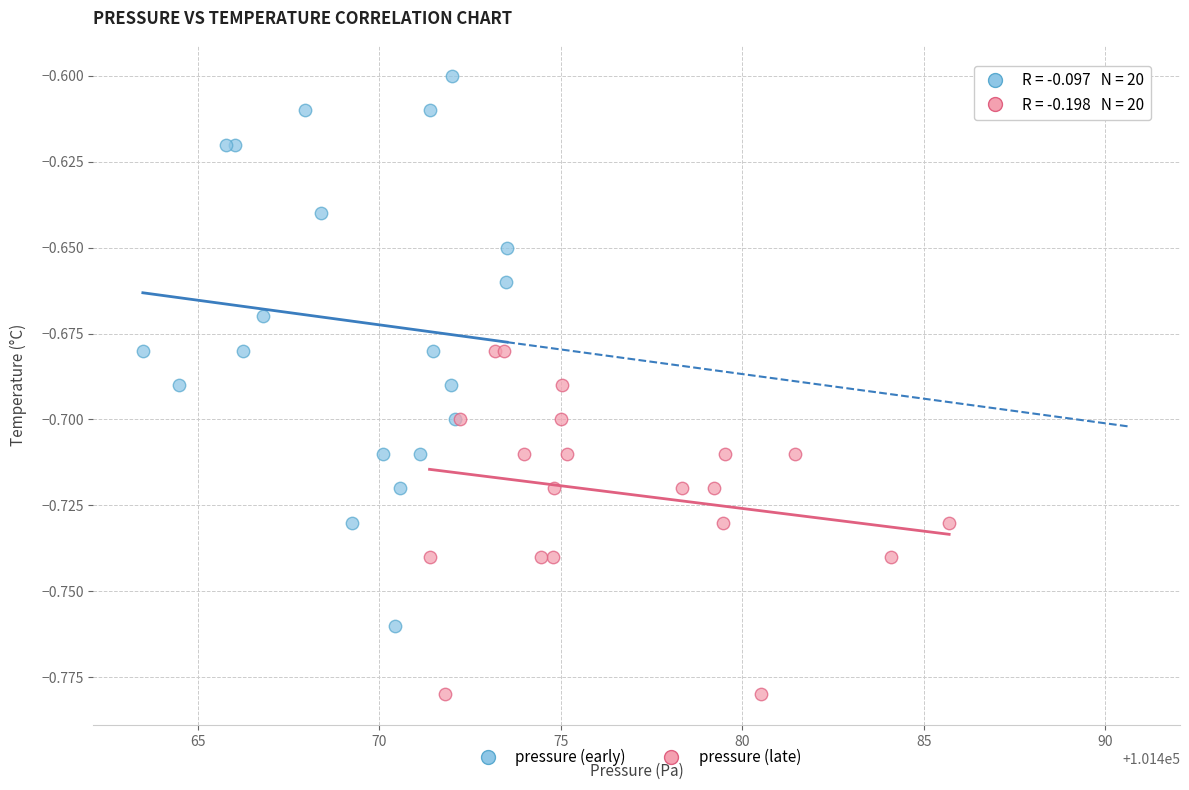

Which series contains the lowest Y value?

pressure (late)